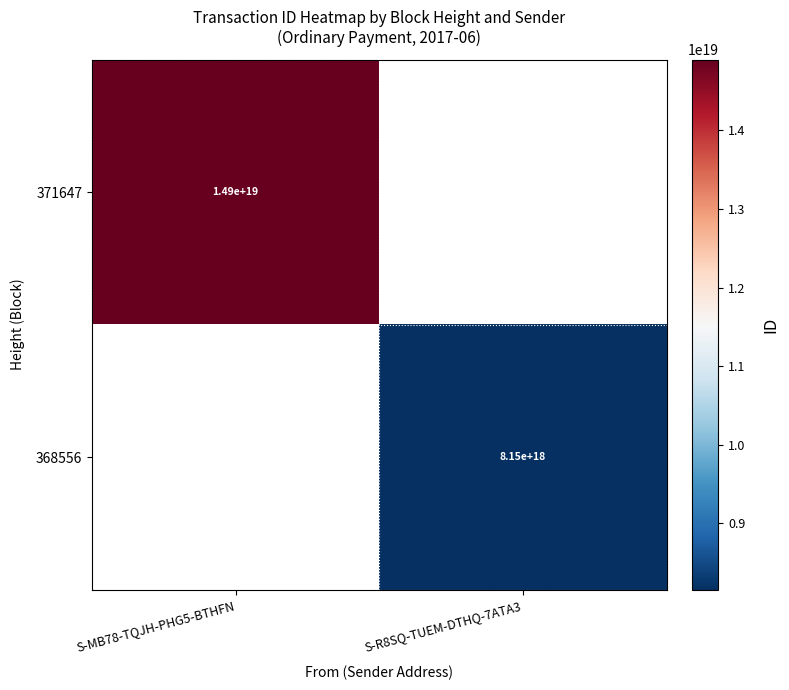

The value of 371647 at S-MB78-TQJH-PHG5-BTHFN is 6235819209286076416. True or false?

False